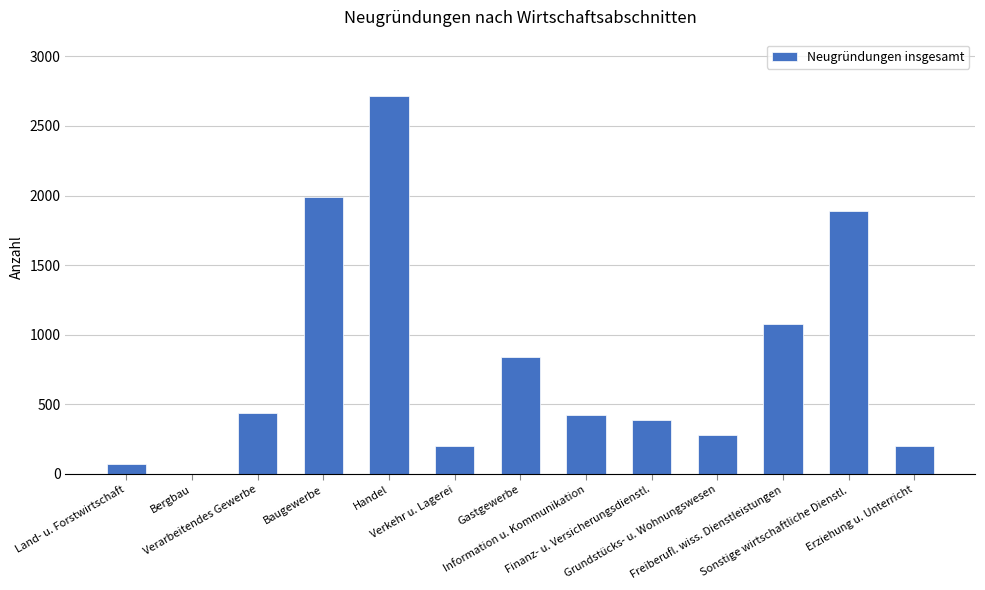

Which label corresponds to the largest value in the chart?

Handel